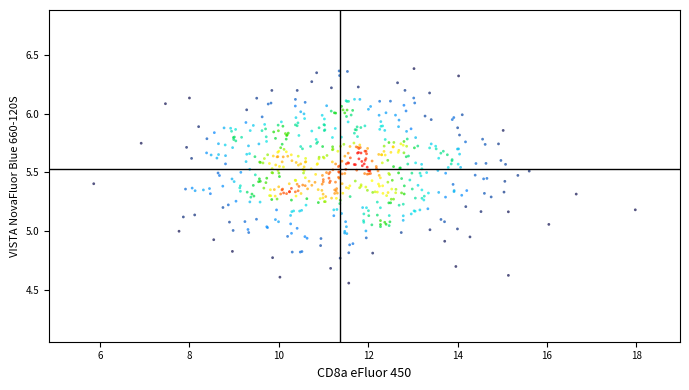

What is the range of X values (max minus min)?

12.1